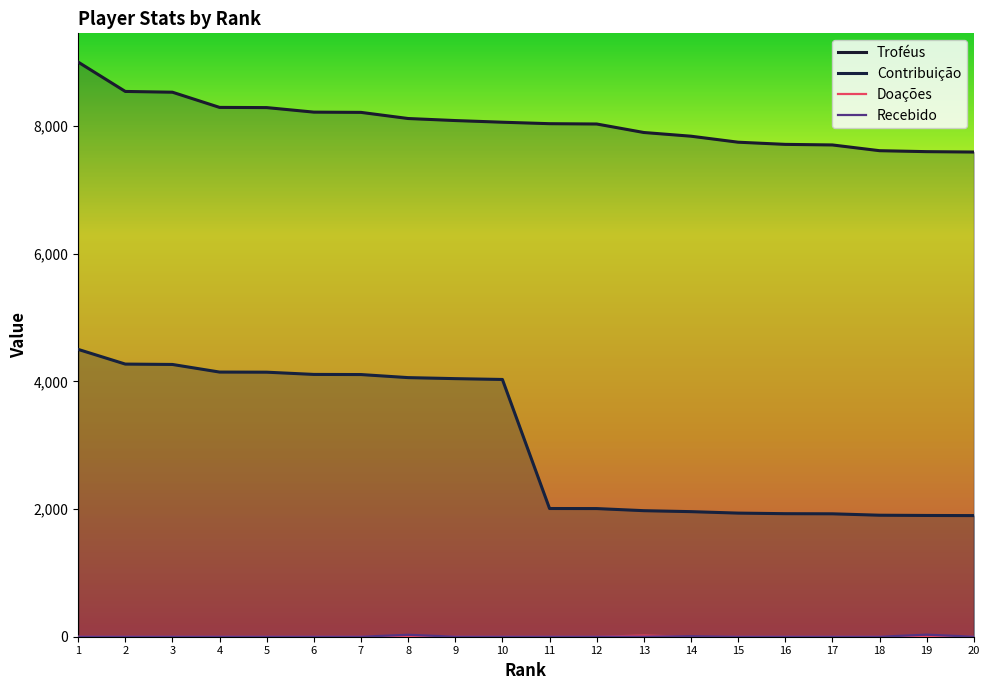

Reading left to right, extract all data points from this chart.

Troféus: 1=9000	2=8540	3=8528	4=8290	5=8287	6=8216	7=8212	8=8116	9=8084	10=8058	11=8035	12=8030	13=7897	14=7839	15=7745	16=7711	17=7702	18=7612	19=7597	20=7591
Contribuição: 1=4500	2=4270	3=4264	4=4145	5=4143	6=4108	7=4106	8=4058	9=4042	10=4029	11=2008	12=2007	13=1974	14=1959	15=1936	16=1927	17=1925	18=1903	19=1899	20=1897
Doações: 1=0	2=0	3=0	4=0	5=0	6=0	7=0	8=8	9=0	10=0	11=0	12=0	13=18	14=0	15=0	16=0	17=0	18=0	19=0	20=0
Recebido: 1=0	2=0	3=0	4=0	5=0	6=0	7=0	8=30	9=0	10=0	11=0	12=0	13=0	14=8	15=0	16=0	17=0	18=0	19=32	20=0